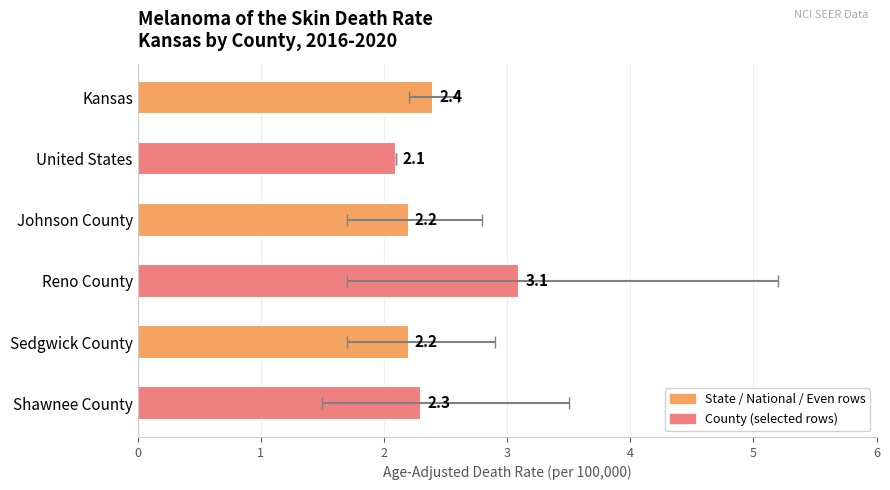

How many bars are there in total?

6